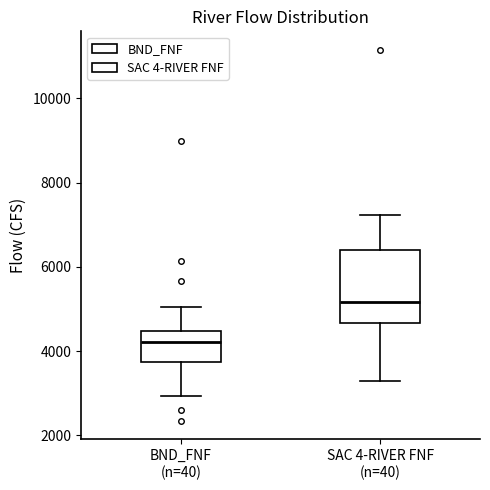

Reading left to right, read every box against the y-axis: the position of its median line, the range the box covers, and the ends of its whiskers. The values are not printed on the chart, so give them approximately, as read against the axis.

BND_FNF (n=40): median 4200, box 3800 to 4400, whiskers 3000 to 5000
SAC 4-RIVER FNF (n=40): median 5200, box 4600 to 6400, whiskers 3200 to 7200